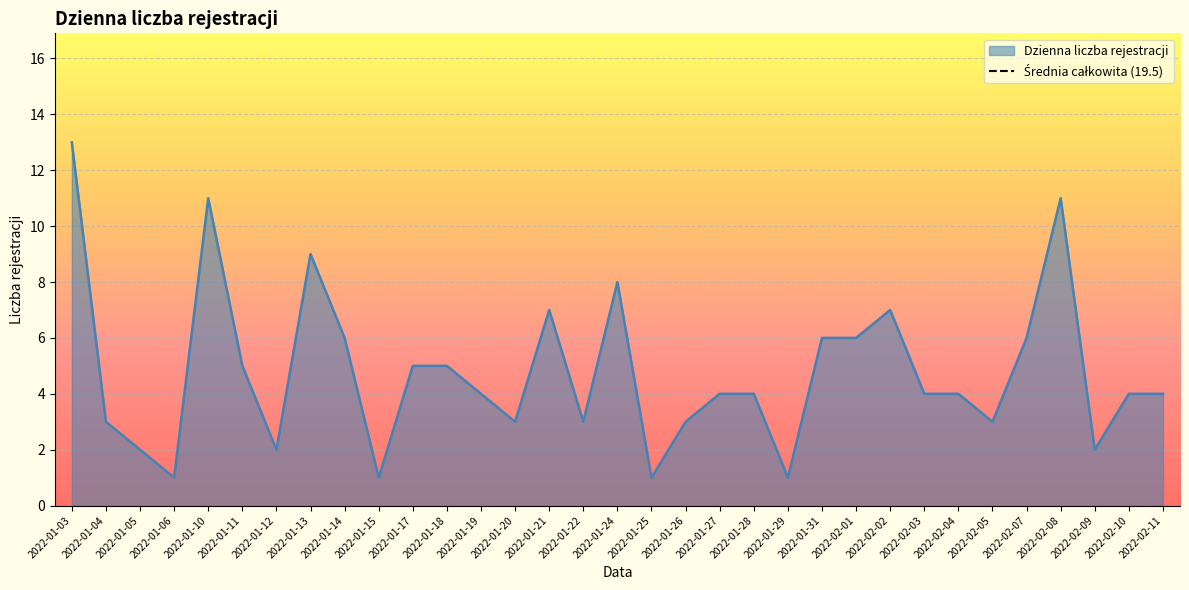

Reading left to right, list all the values displayed in this chart.

13	3	2	1	11	5	2	9	6	1	5	5	4	3	7	3	8	1	3	4	4	1	6	6	7	4	4	3	6	11	2	4	4